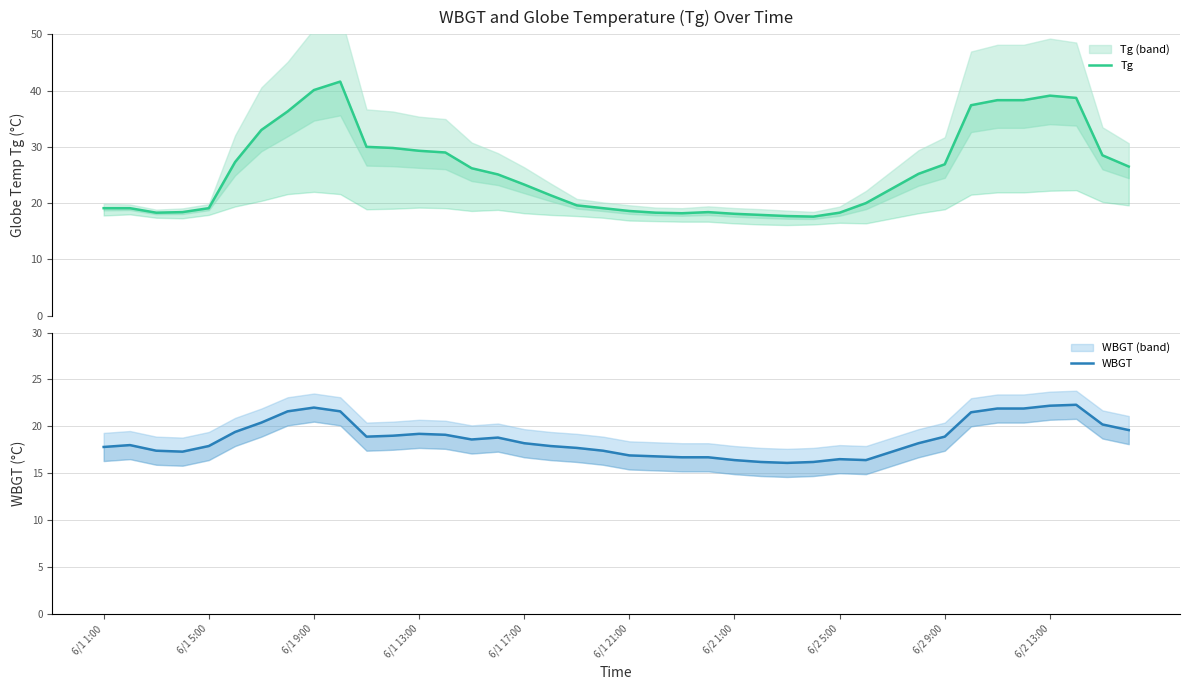

True or false: WBGT and Tg intersect in this chart.

False